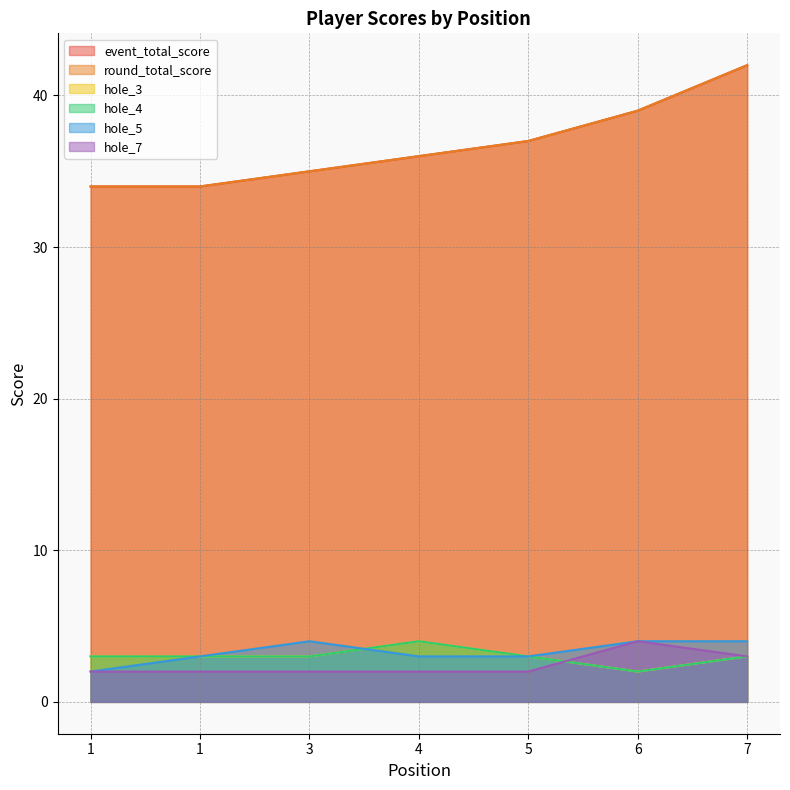

Count the number of categories in the chart.

7